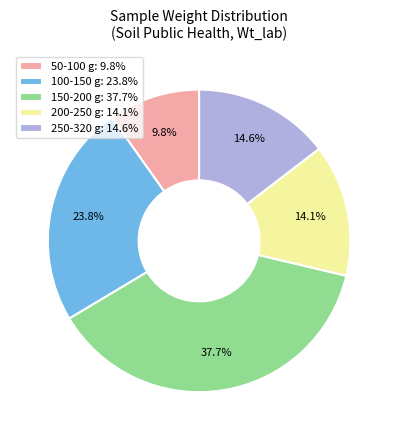

Does 100-150 g: 23.8% represent more than half of the total?

No